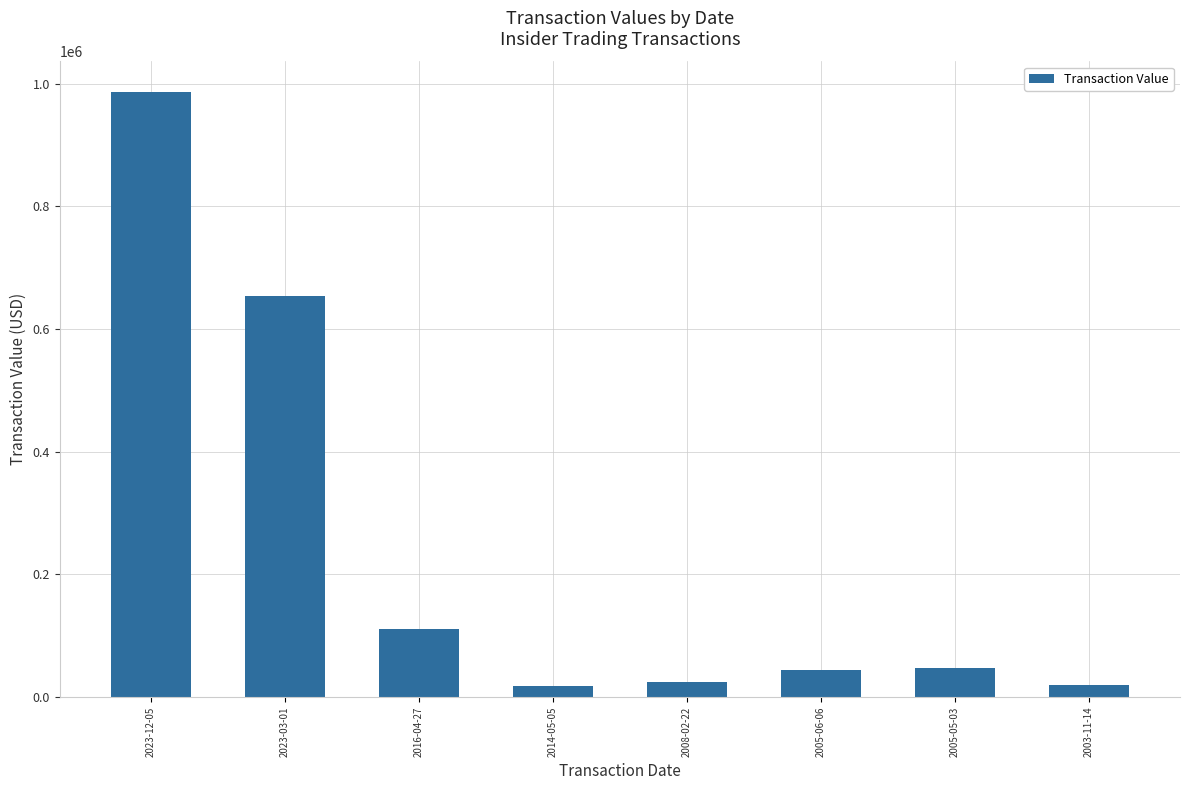

Does the chart contain any negative values?

No